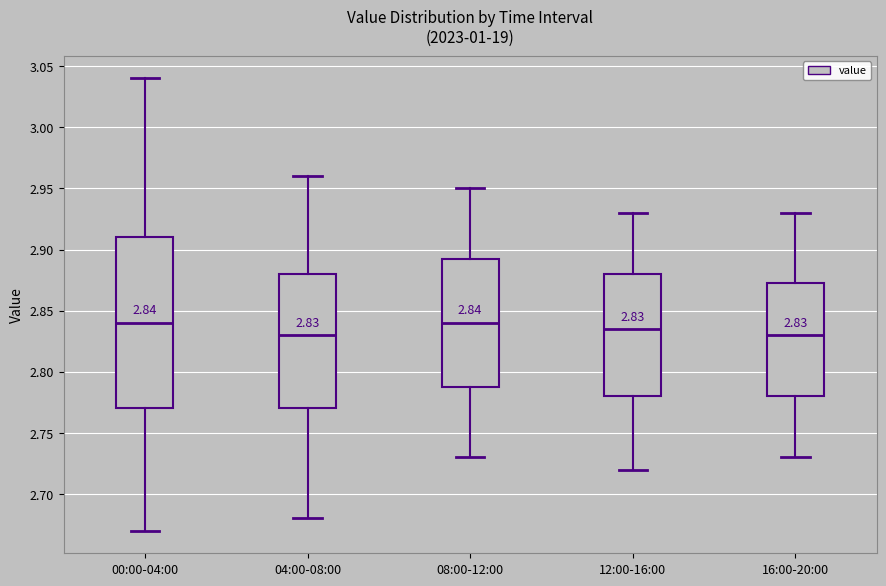

Which box is the tallest, from its lower edge to its upper edge?

00:00-04:00